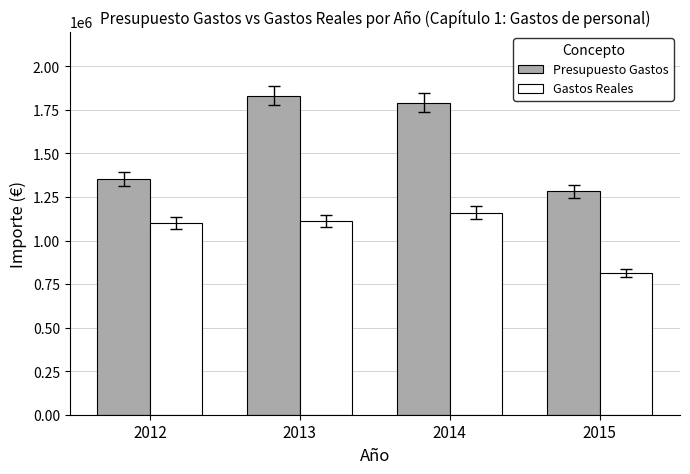

What is the total value across all series at 2014?

2952975.4